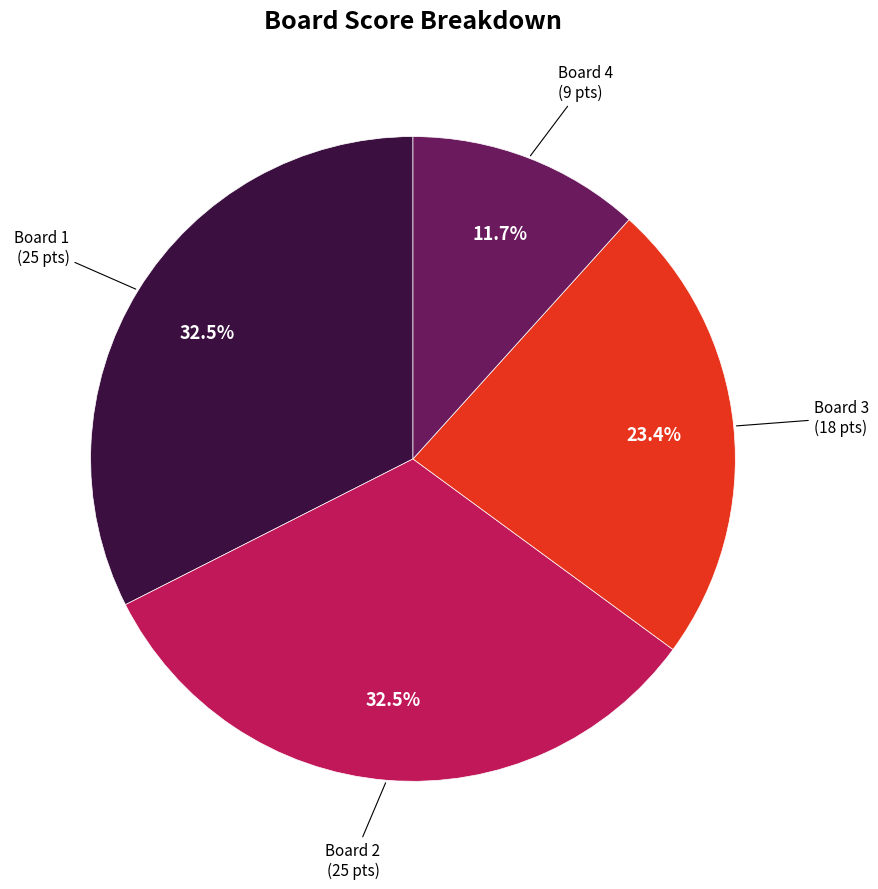

Does any single category account for the majority?

No